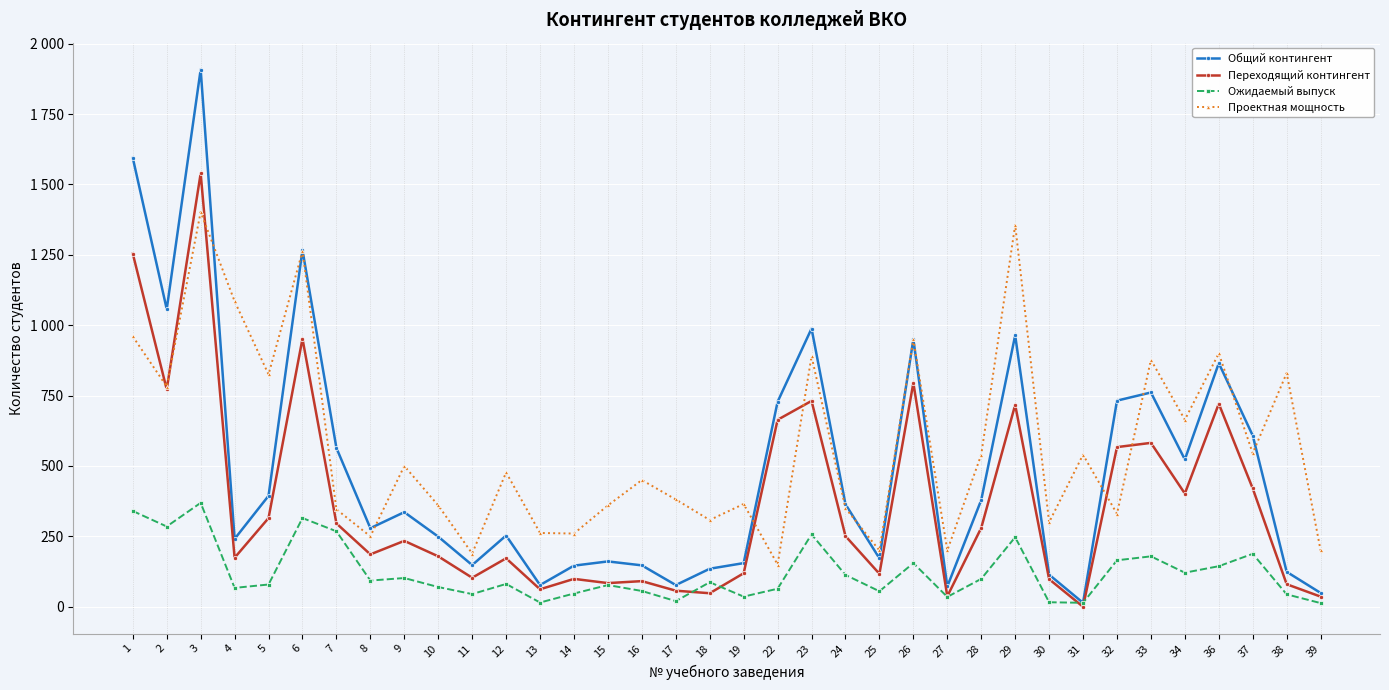

At which label does Переходящий контингент first exceed 234?

1